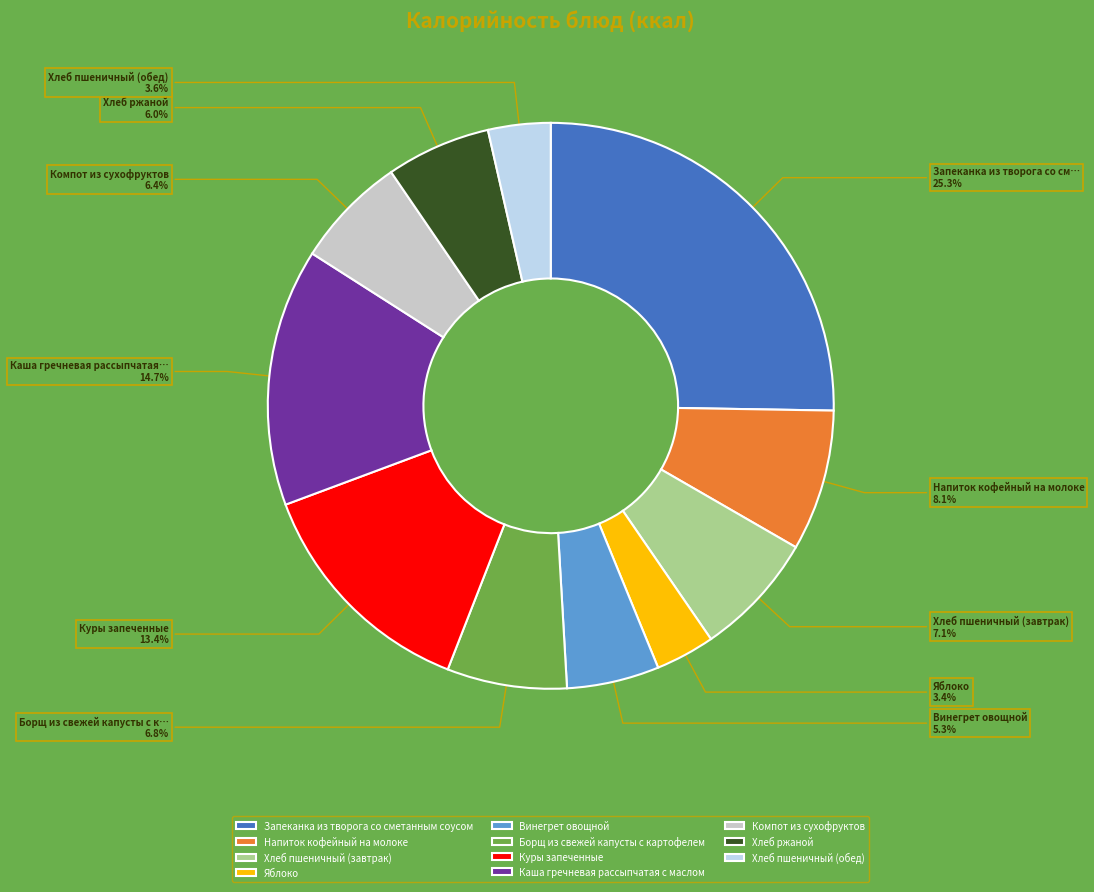

To the nearest percent, what percentage of the pie is Яблоко?

3%